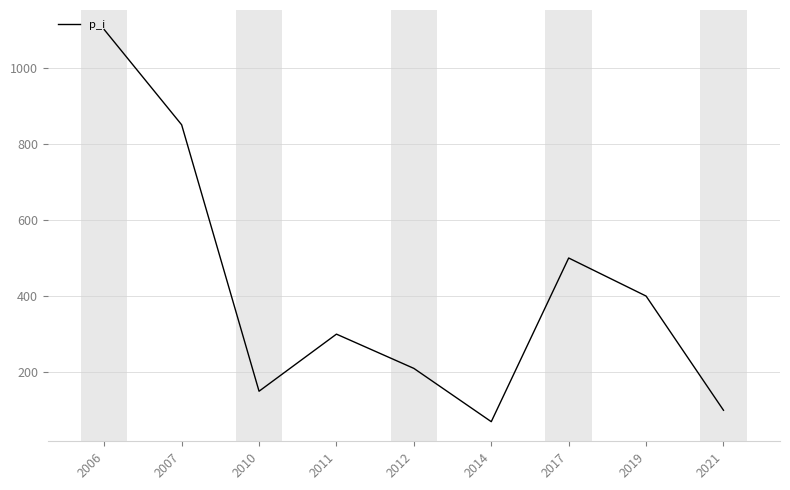

Rank the categories by value from lowest to highest.

2014, 2021, 2010, 2012, 2011, 2019, 2017, 2007, 2006